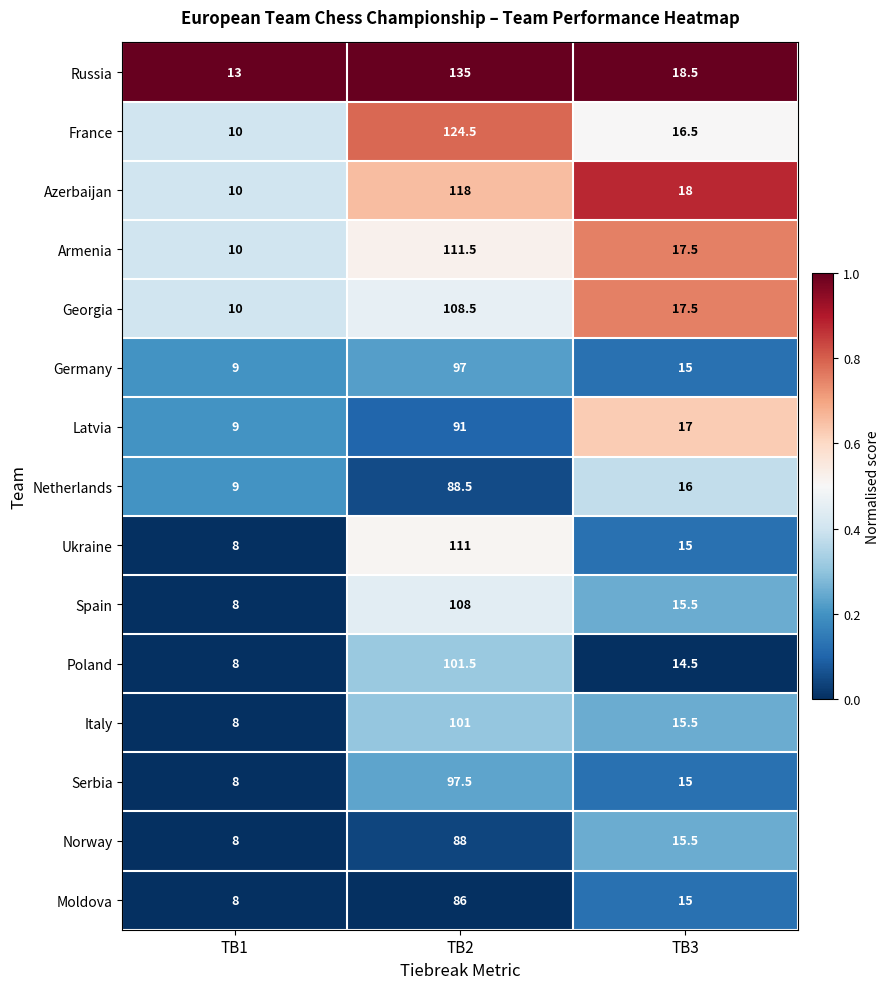

What is the total value across all series at TB2?

1567.0